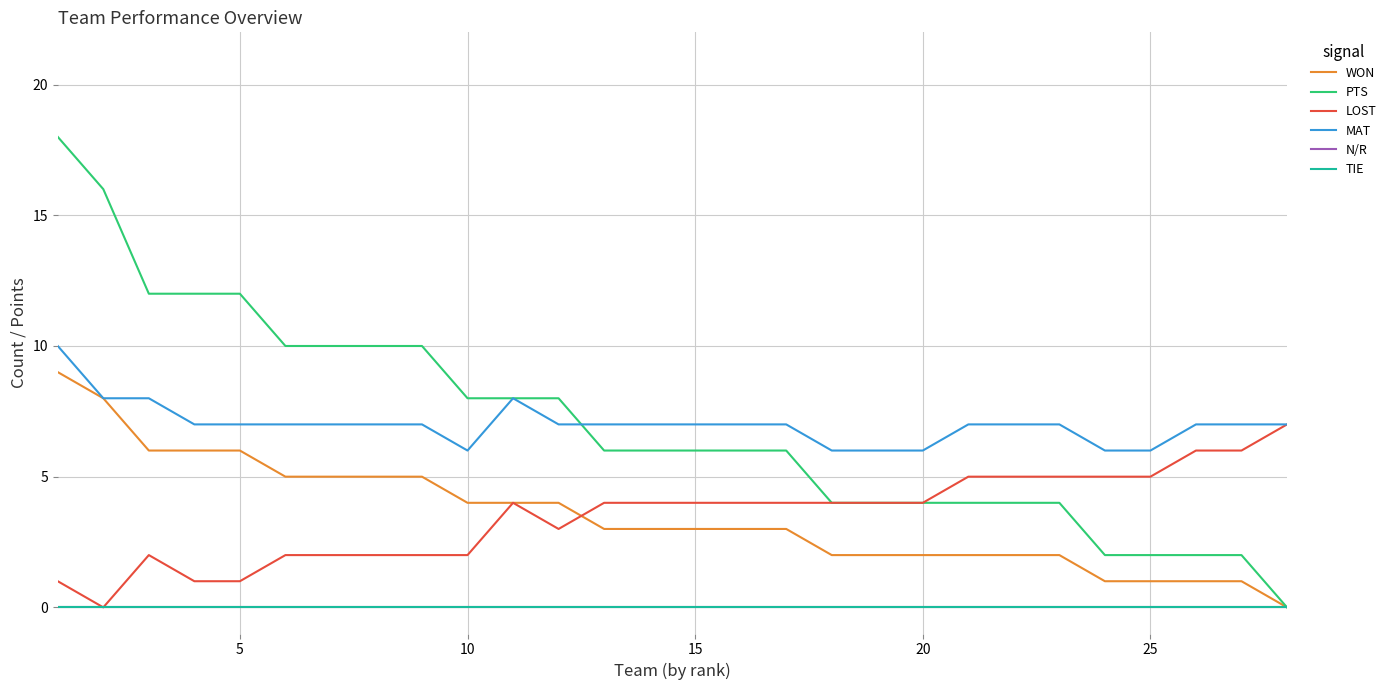

Does the chart have visible grid lines?

Yes